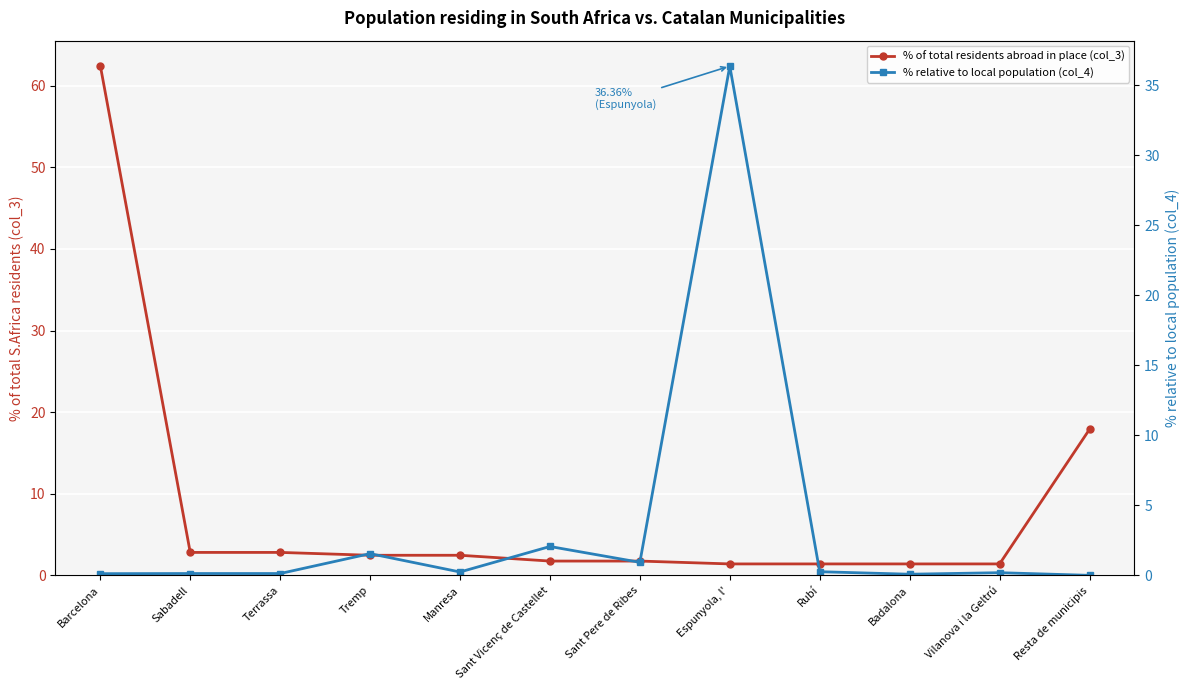

Which category has the lowest value across all series?

Resta de municipis